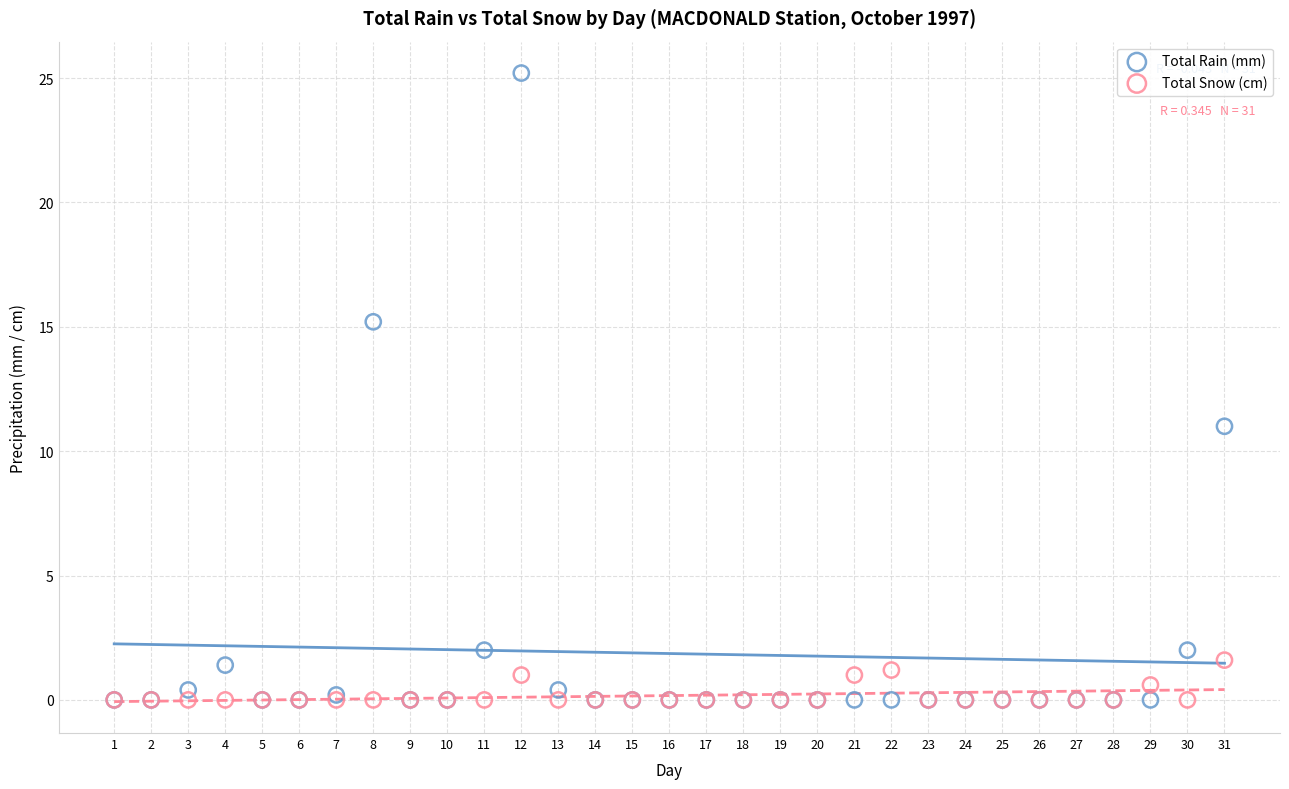

Across all series, what Y value is closest to 12?

11.0